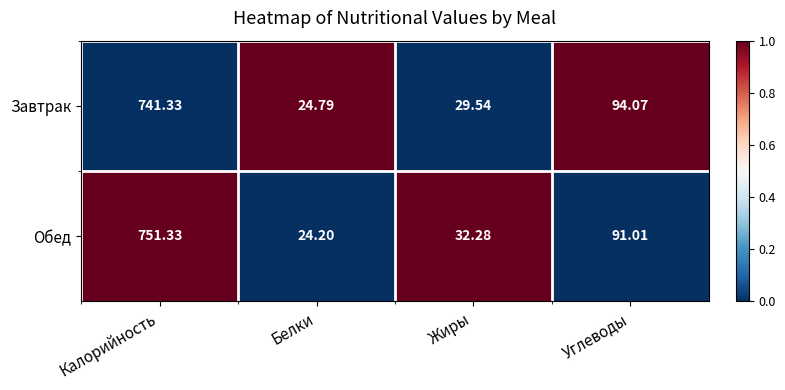

At Углеводы, list the series in order from largest to smallest.

Завтрак, Обед